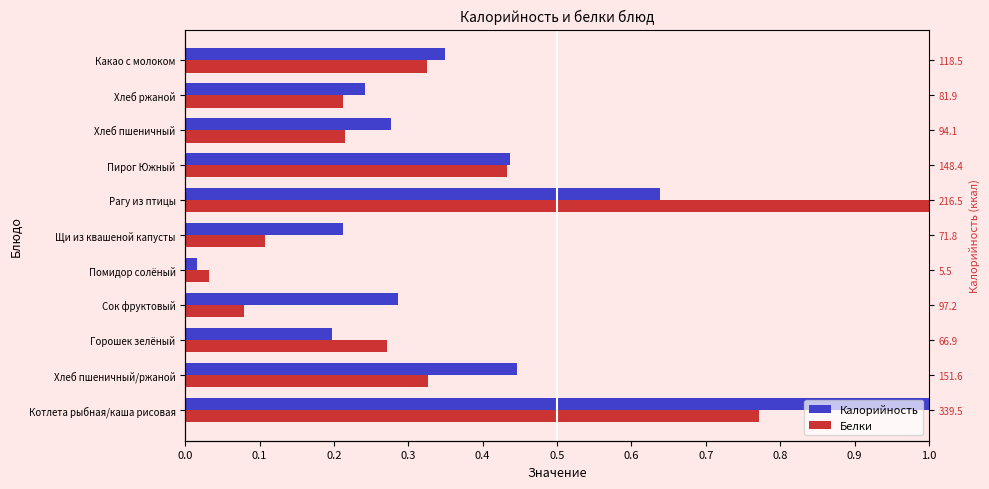

What are all the series names shown in the legend?

Калорийность, Белки